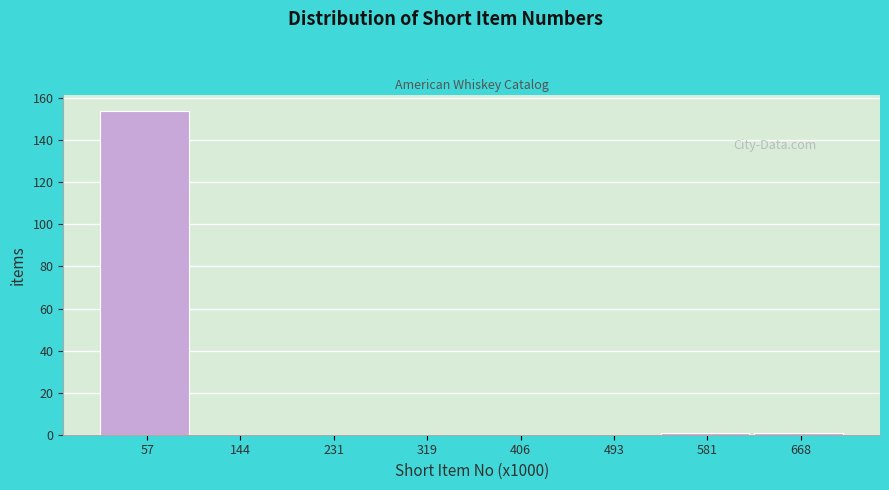

Reading left to right, transcribe all the data shown in this chart.

57=154	144=0	231=0	319=0	406=0	493=0	581=1	668=1